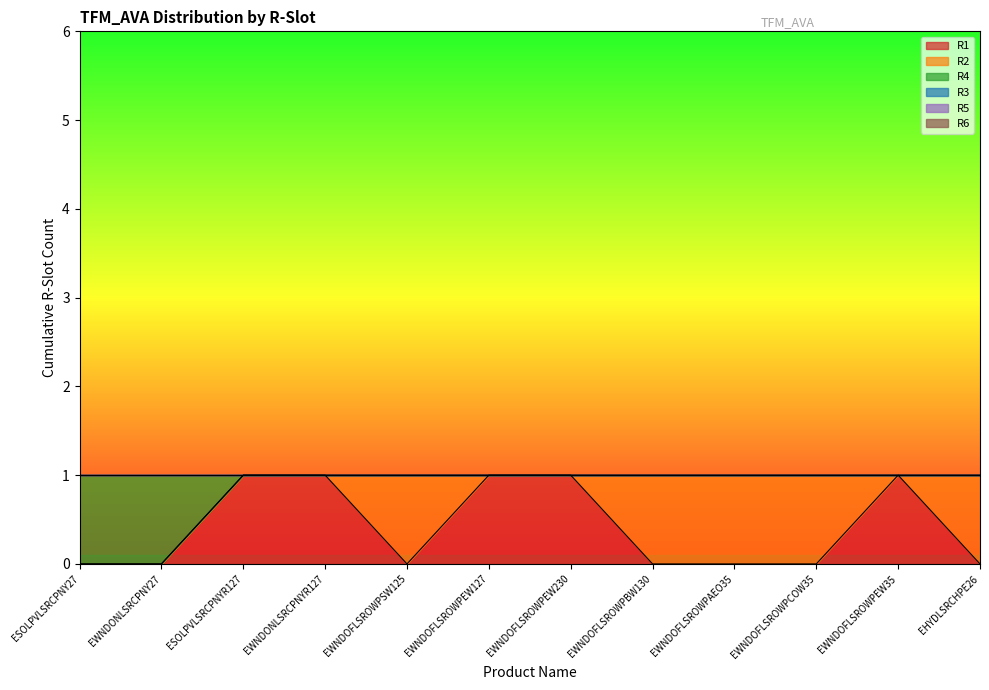

The value of R4 at EWNDOFLSROWPEW127 is 0. True or false?

False